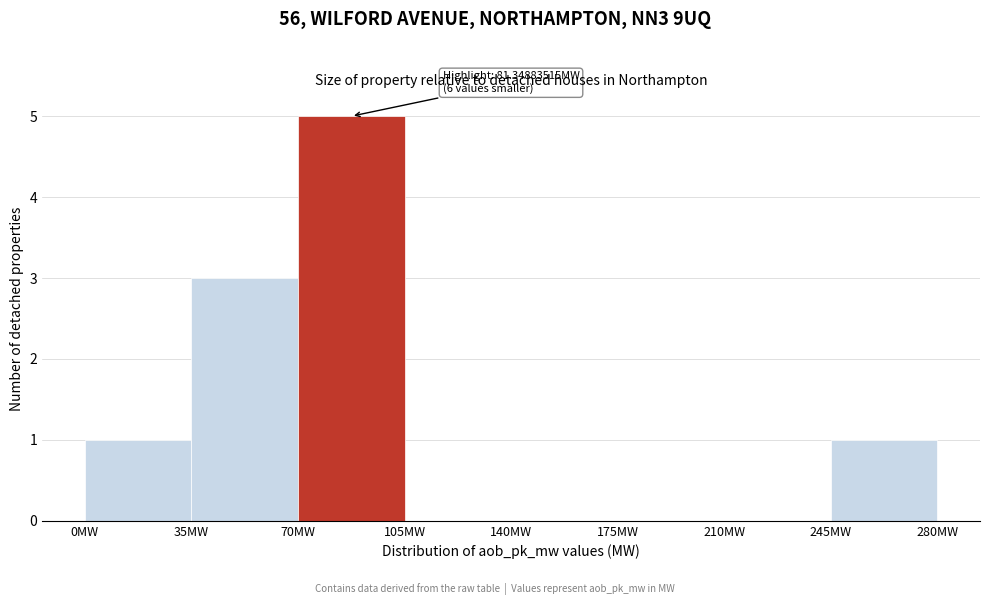

Which range on the x-axis has the tallest bar?

70 to 105